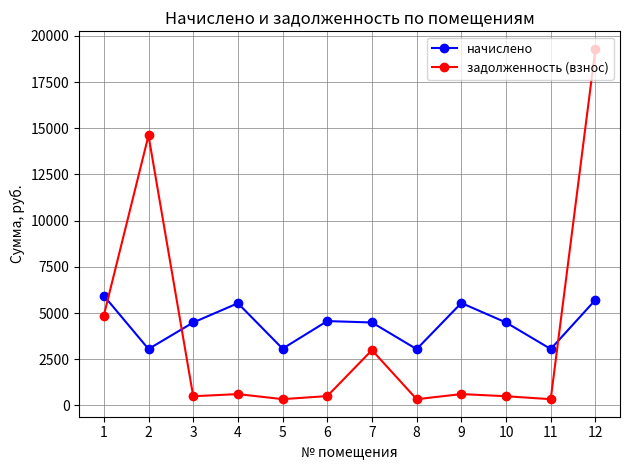

What is the total value across all series at 10?

4988.3